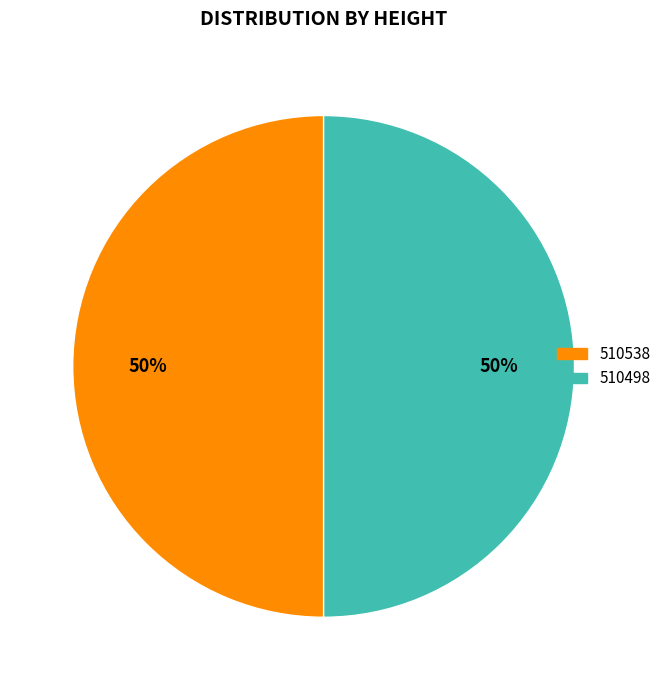

To the nearest percent, what is the average slice percentage?

50%